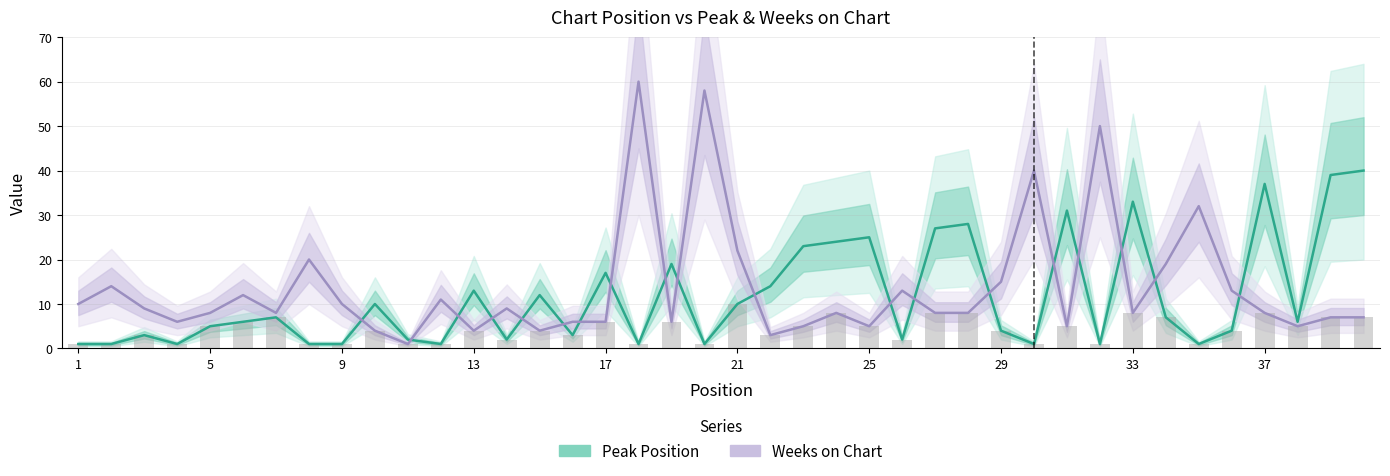

At how many categories does at least one series exceed 15?

20